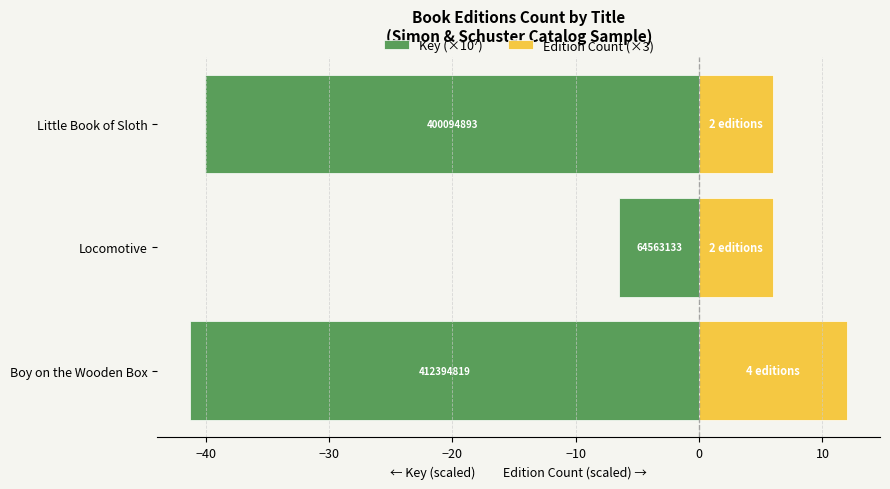

Is it true that Key (×10⁷) equals -9.8 at Locomotive?

False